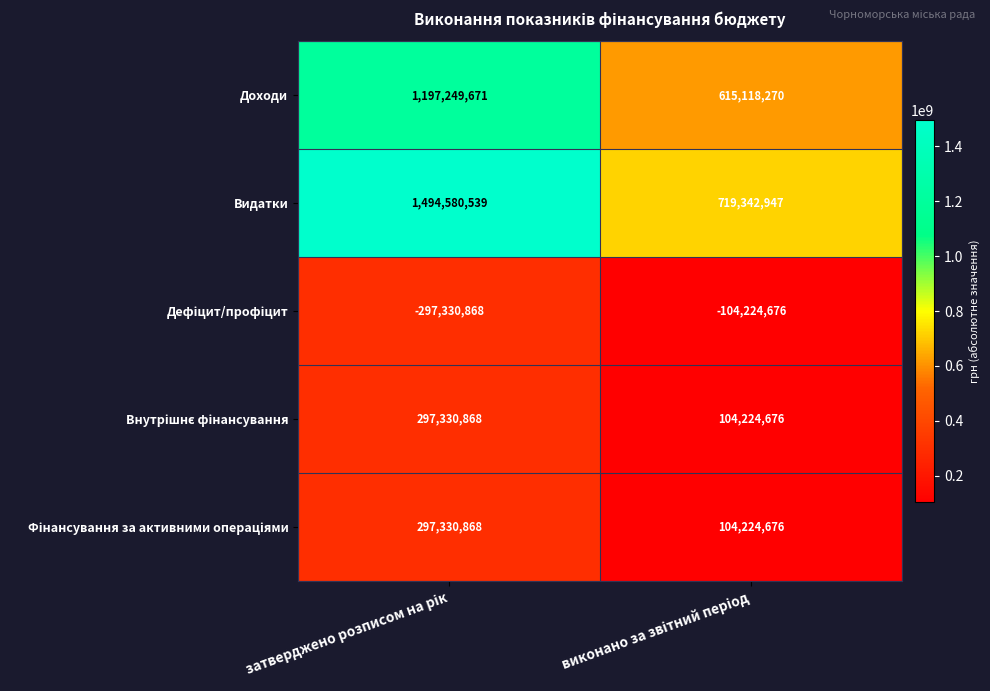

What is the difference between the maximum and minimum values in the Видатки series?

775237592